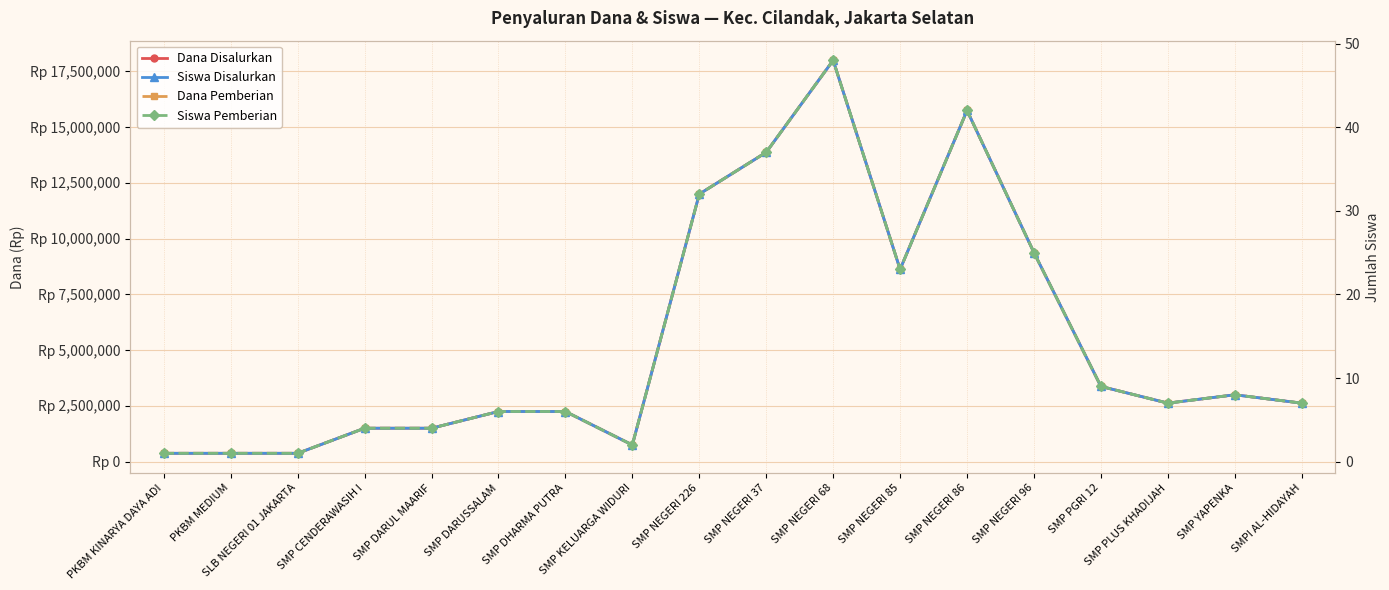

Is the value of Siswa Pemberian at PKBM MEDIUM greater than the value of Dana Disalurkan at SMP NEGERI 86?

No